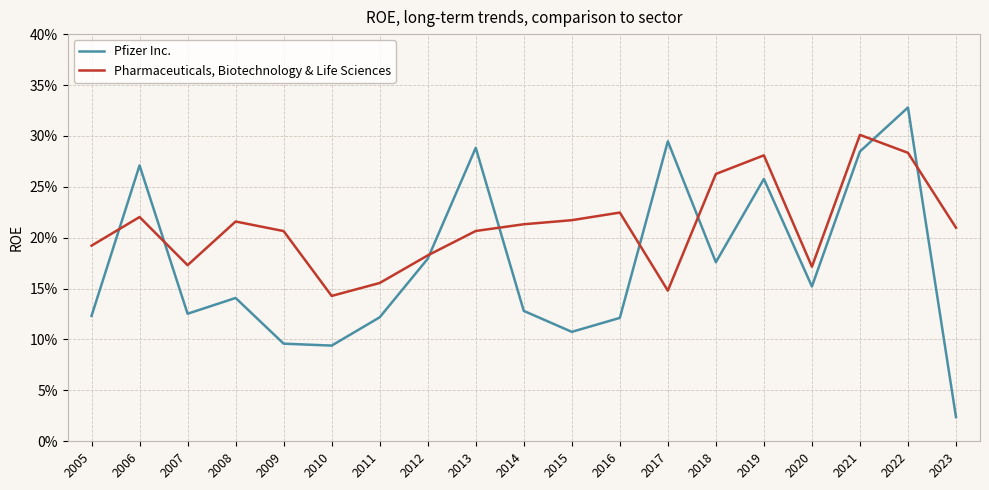

Does the chart have visible grid lines?

Yes